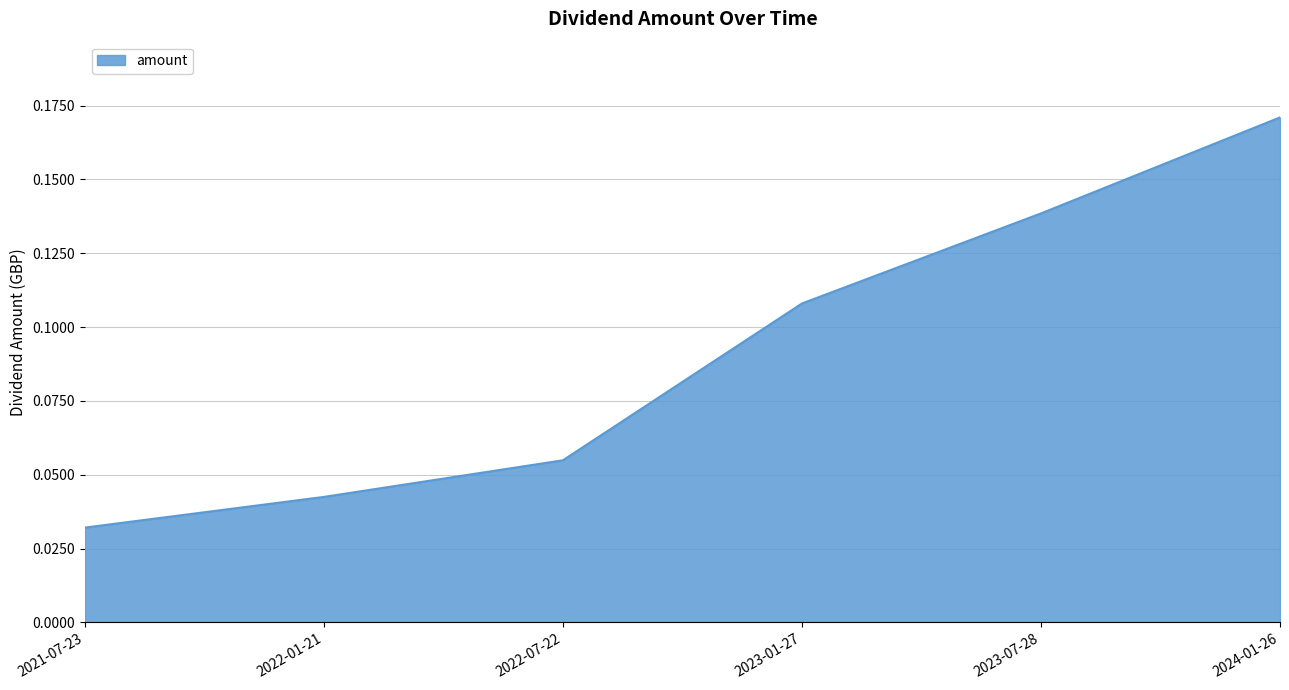

Does the chart display data point markers on the line(s)?

No